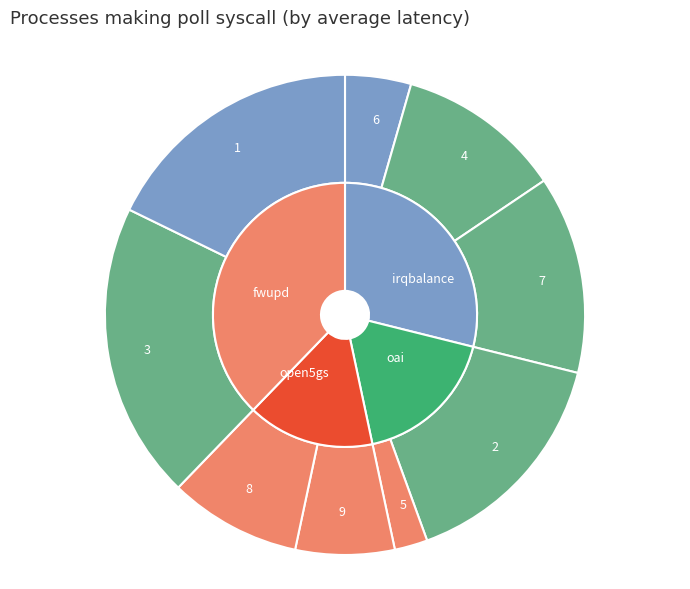

What percentage is the 3 slice, to the nearest percent?

20%